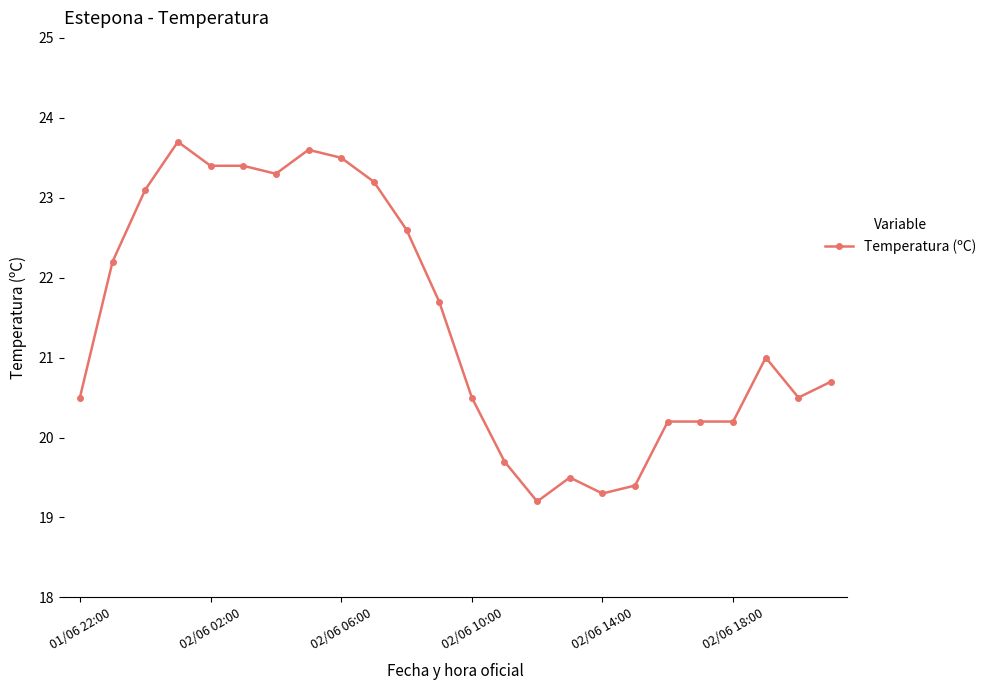

What is the value of the 4th point from the left?

23.7